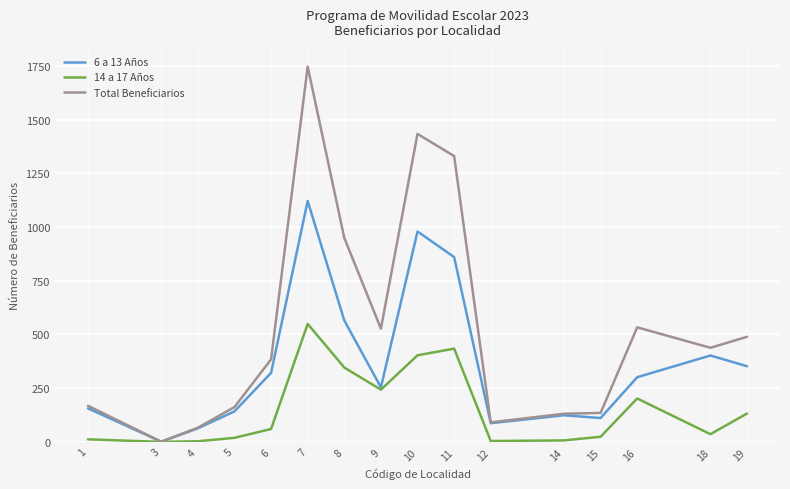

Rank the series by their maximum value, from highest to lowest.

Total Beneficiarios, 6 a 13 Años, 14 a 17 Años